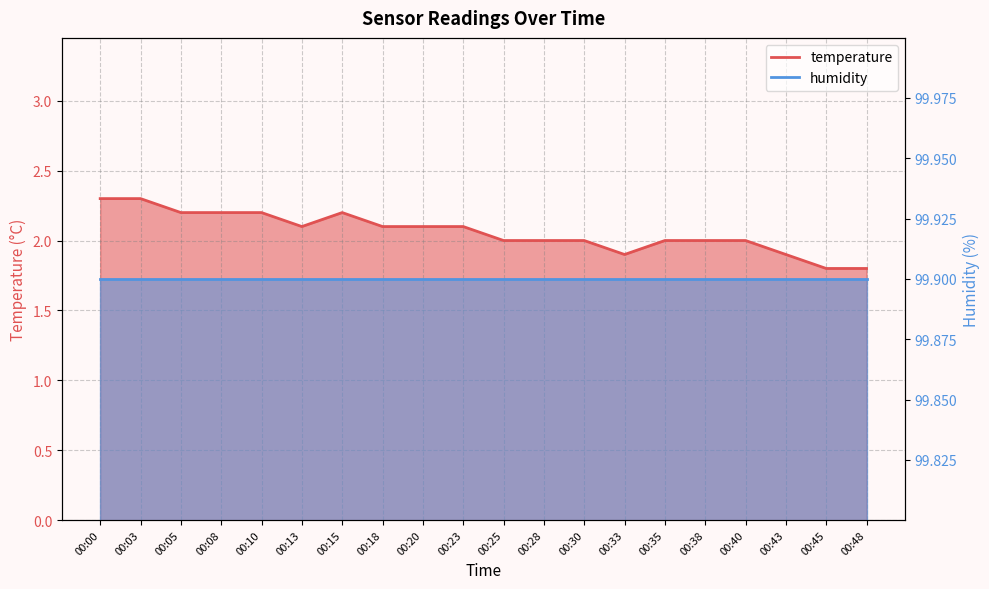

What is the ratio of the value at 00:05 to the value at 00:38?

1.1